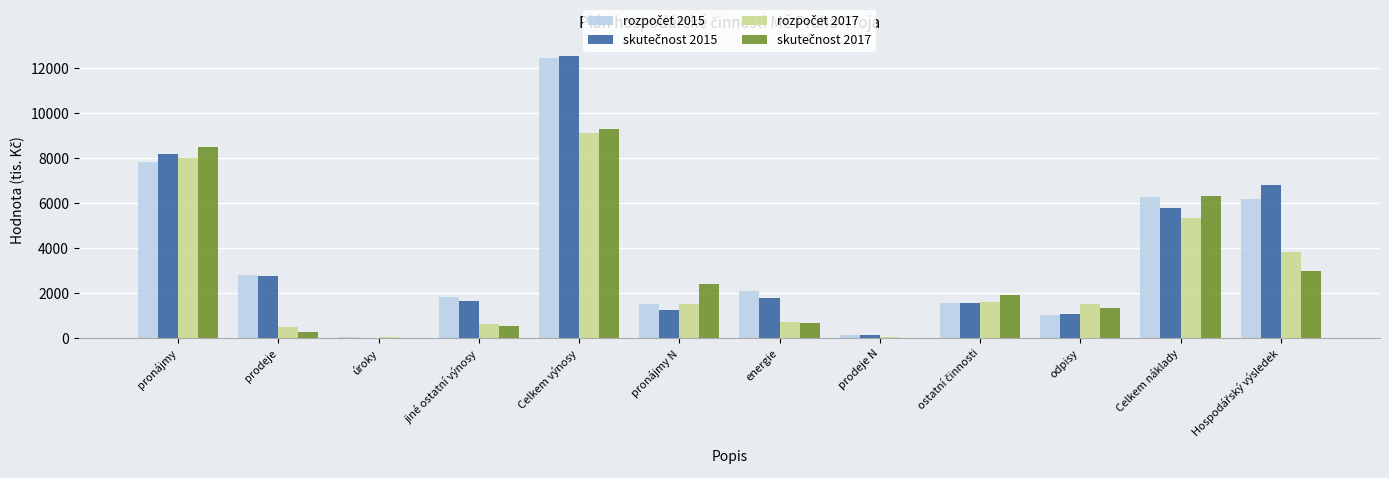

At which category is the sum across all series the highest?

Celkem výnosy